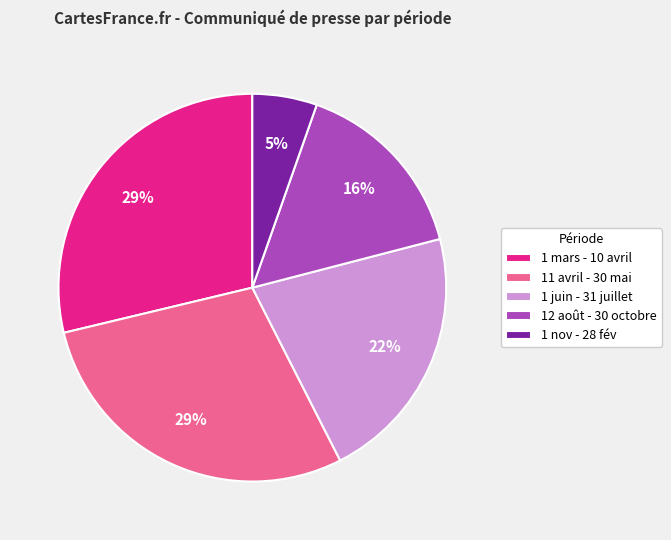

Is it true that 1 mars - 10 avril is 29% of the pie?

True